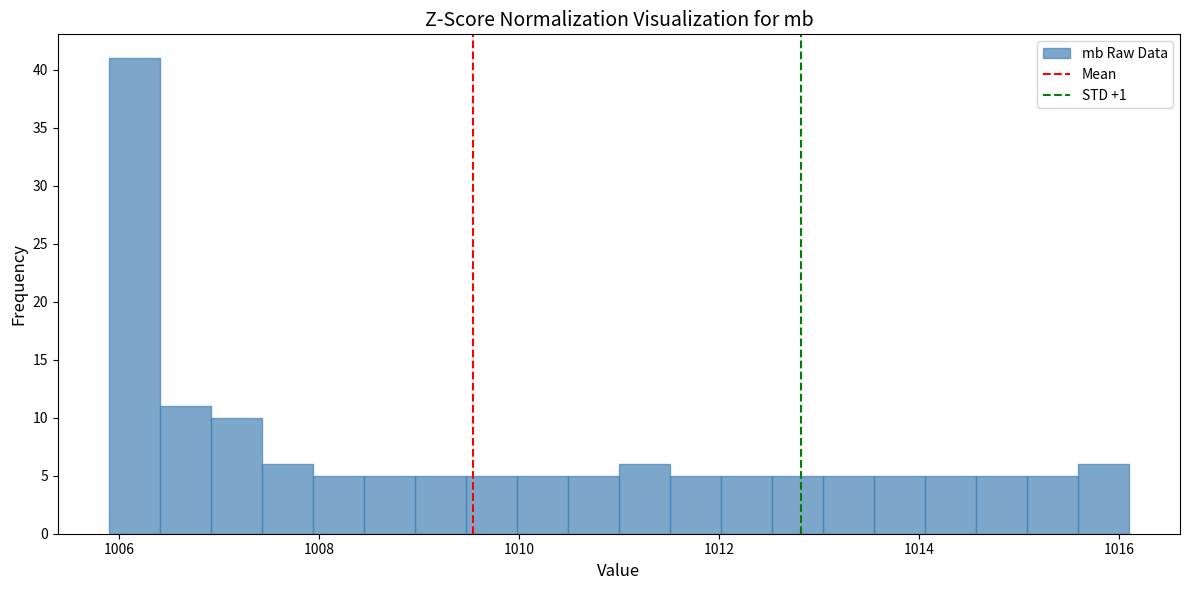

Around what value on the x-axis is the tallest bar? Give the approximate position of its centre, as read against the axis.

1006.2